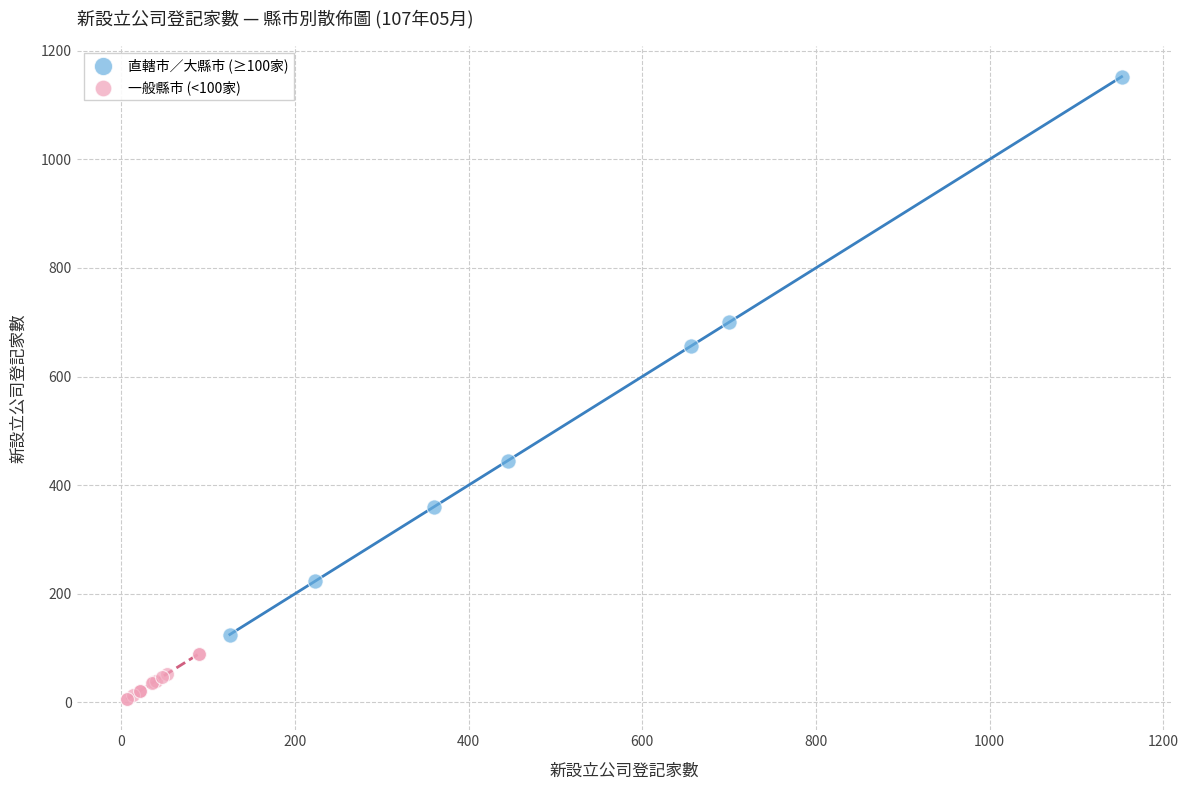

Which series contains the lowest Y value?

一般縣市 (<100家)